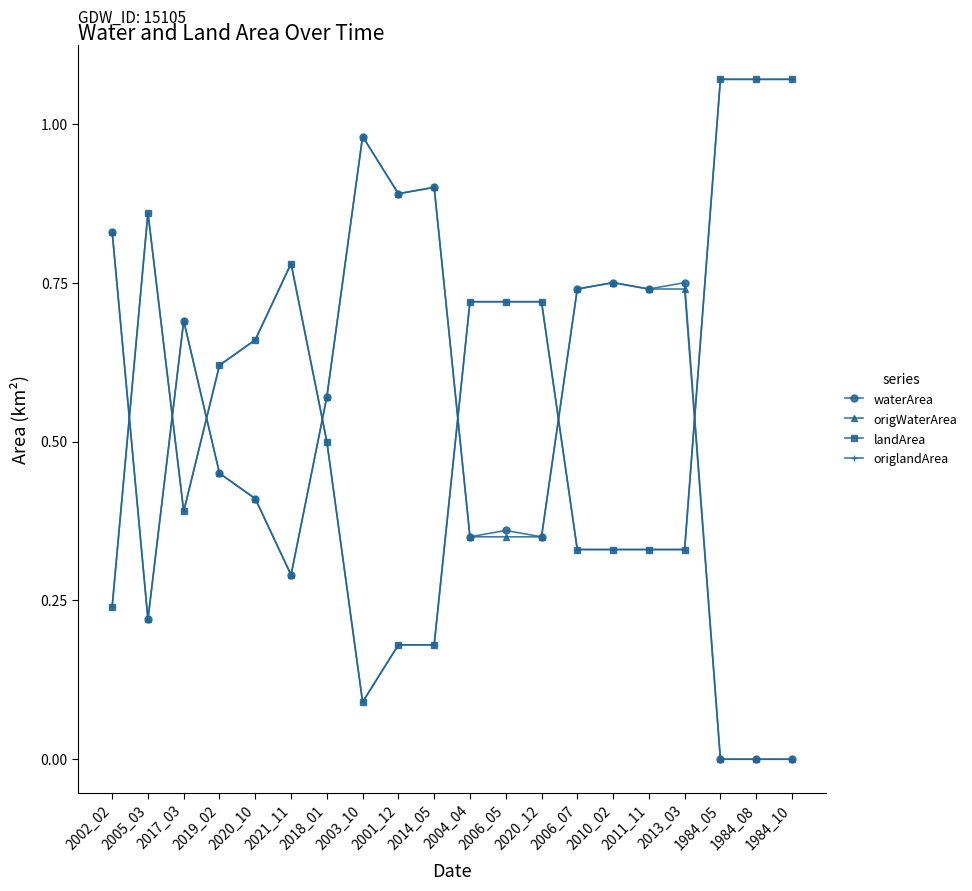

Does the chart have visible grid lines?

No